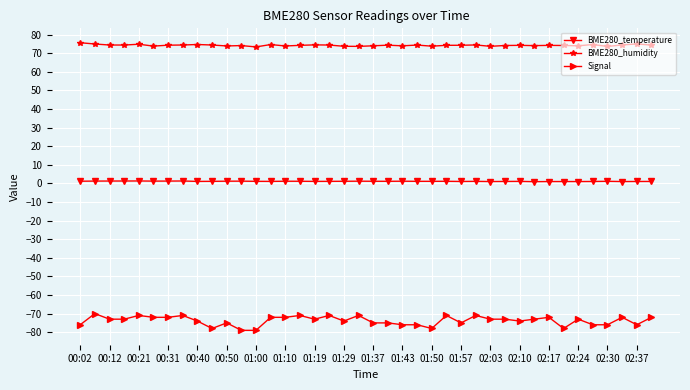

What is the smallest value displayed?

-79.0